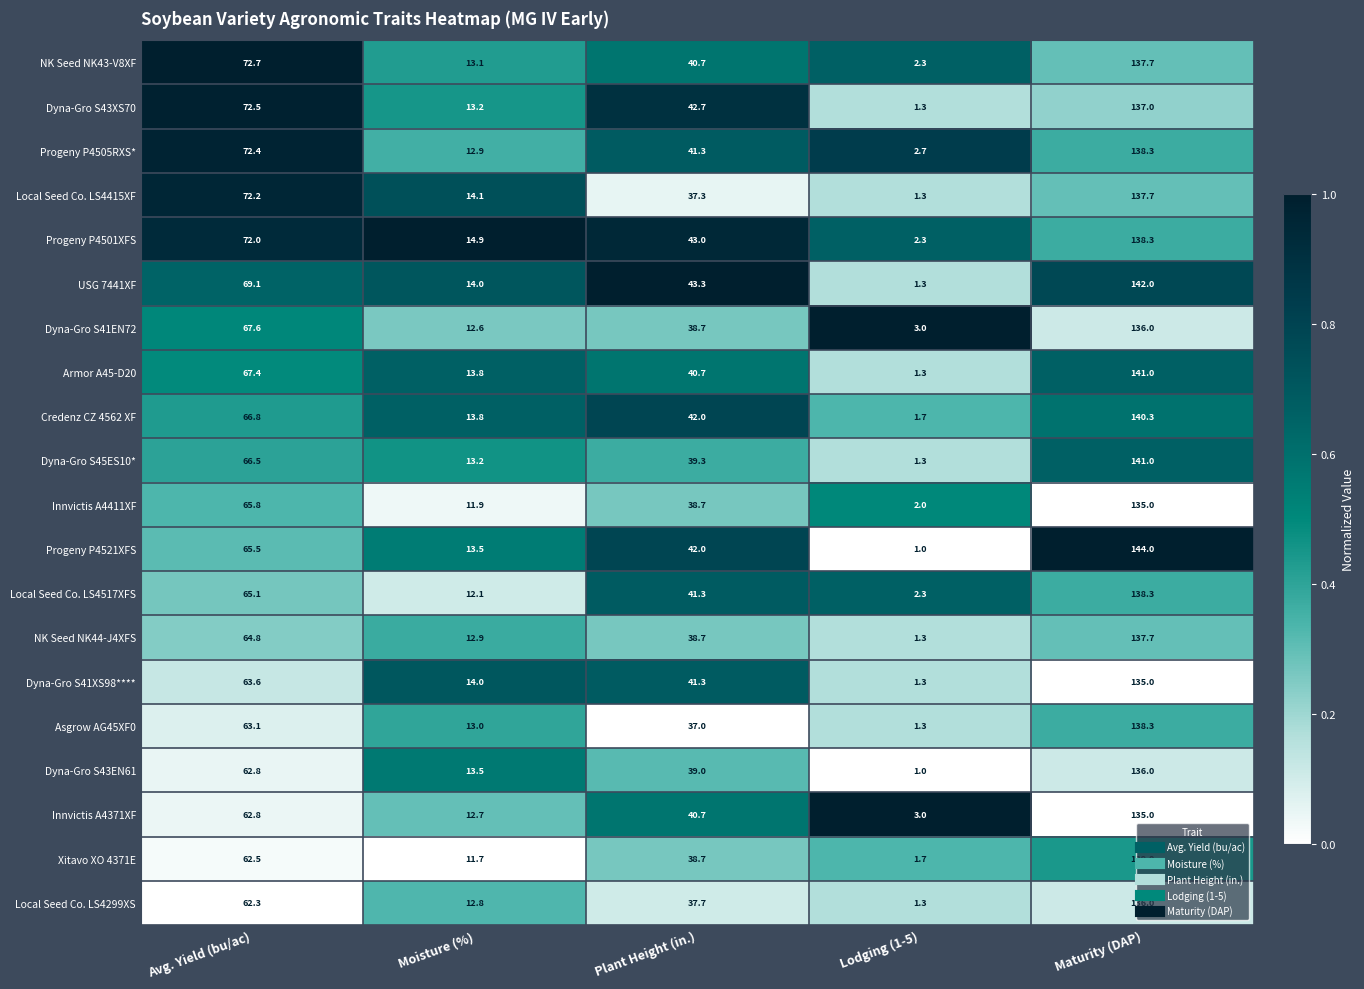

Which series has the largest range (max minus min)?

Progeny P4521XFS